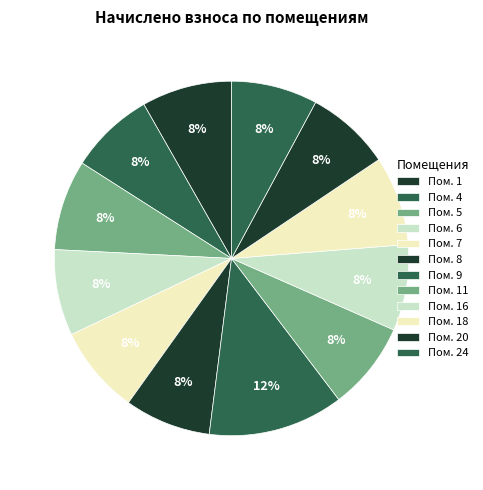

Rank the categories by value from lowest to highest.

4, 20, 6, 8, 16, 24, 7, 11, 18, 1, 5, 9